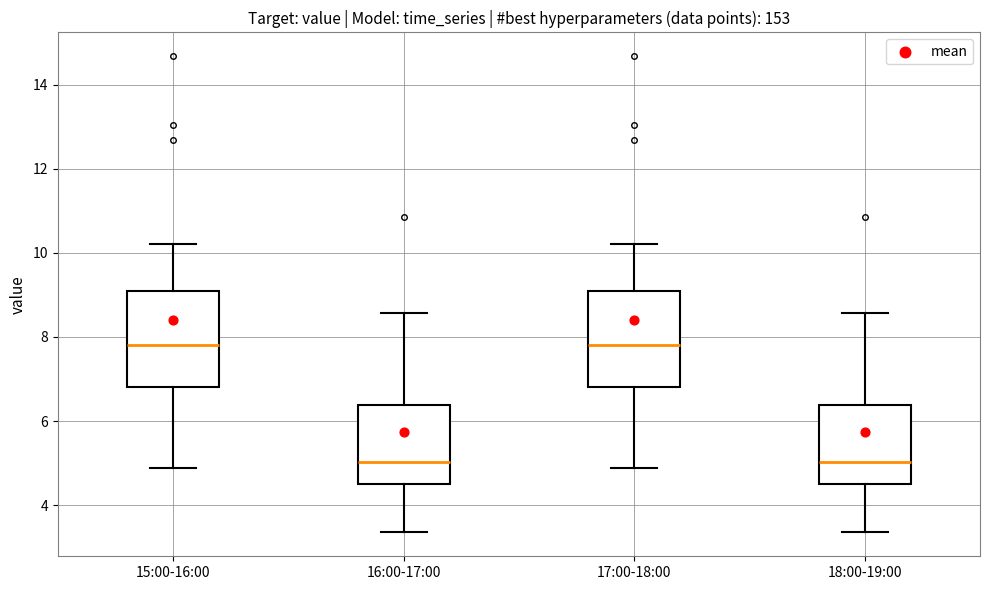

Reading left to right, transcribe this box plot: for each box, give where its median line is, the range the box spans, and where its two whiskers end, as read against the y-axis. The values are not printed on the chart, so give them approximately, as read against the axis.

15:00-16:00: median 7.8, box 6.8 to 9.0, whiskers 4.8 to 10.2
16:00-17:00: median 5.0, box 4.4 to 6.4, whiskers 3.4 to 8.6
17:00-18:00: median 7.8, box 6.8 to 9.0, whiskers 4.8 to 10.2
18:00-19:00: median 5.0, box 4.4 to 6.4, whiskers 3.4 to 8.6